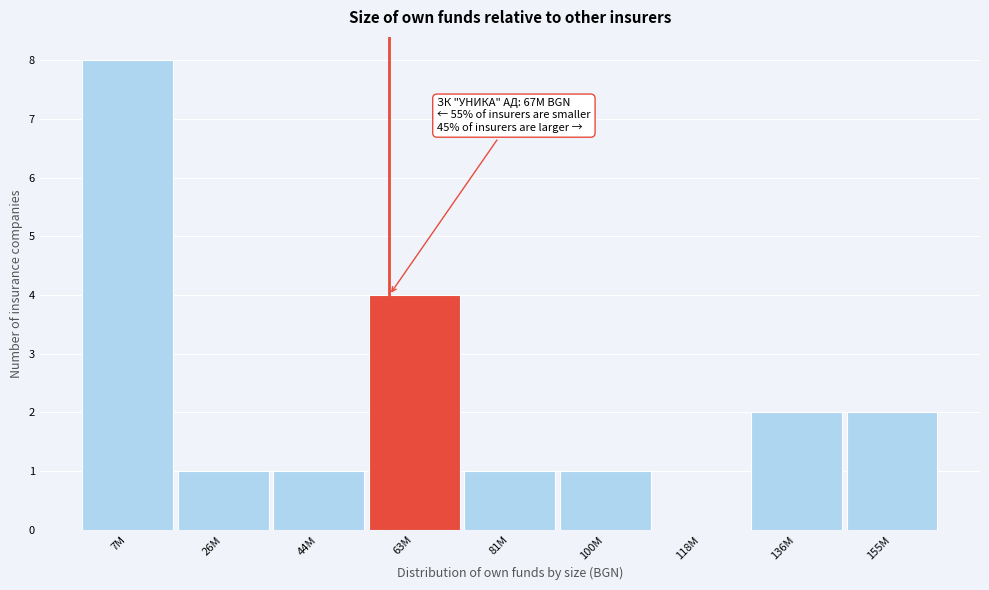

Reading left to right, extract all data points from this chart.

7M=8	26M=1	44M=1	63M=4	81M=1	100M=1	118M=0	136M=2	155M=2